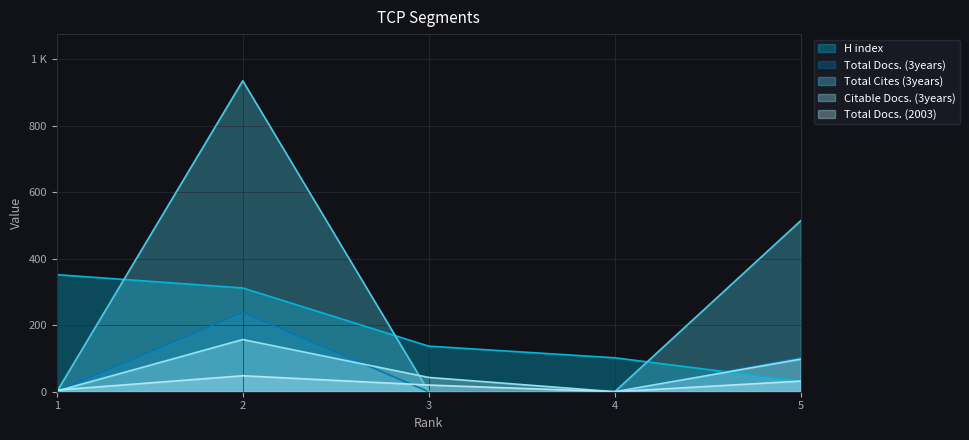

Reading right to left, what are all the values shown in this chart?

H index: 5=32	4=102	3=137	2=312	1=352
Total Docs. (3years): 5=102	4=0	3=0	2=239	1=1
Total Cites (3years): 5=514	4=0	3=0	2=935	1=0
Citable Docs. (3years): 5=98	4=0	3=43	2=157	1=2
Total Docs. (2003): 5=32	4=0	3=20	2=48	1=5